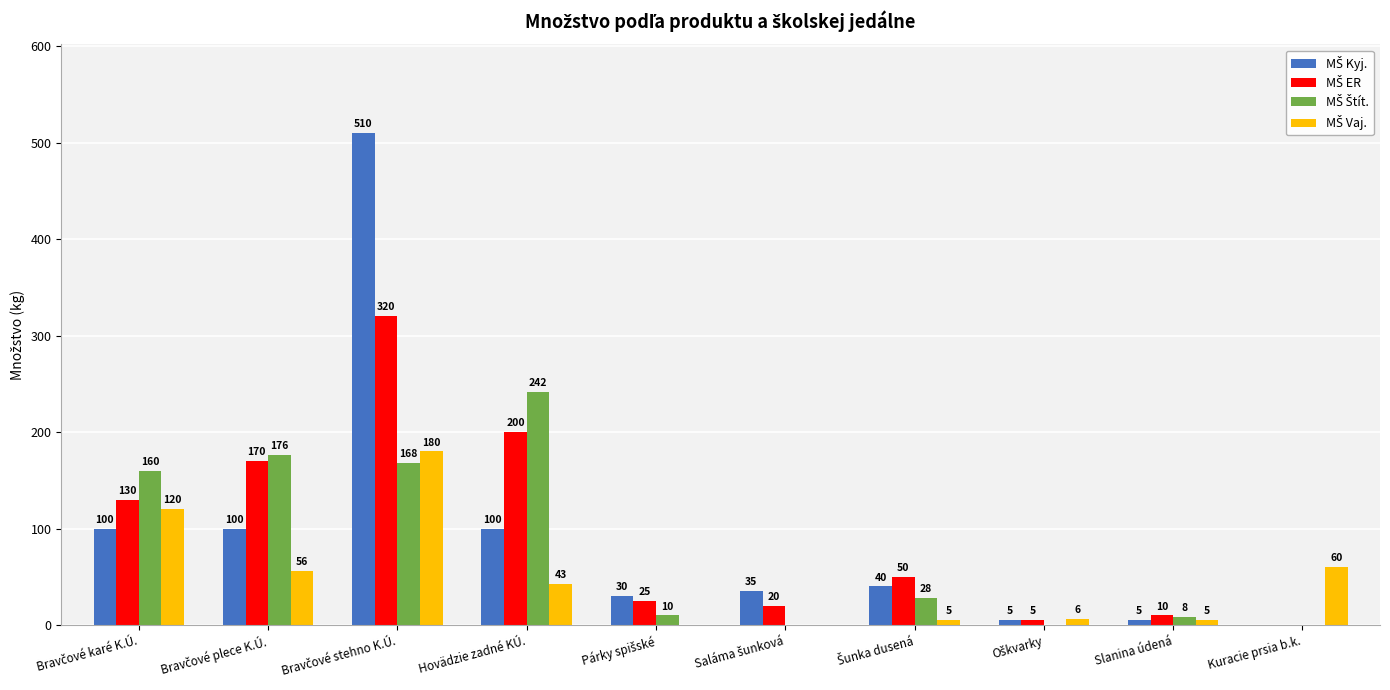

What is the total value across all series at Hovädzie zadné KÚ.?

585